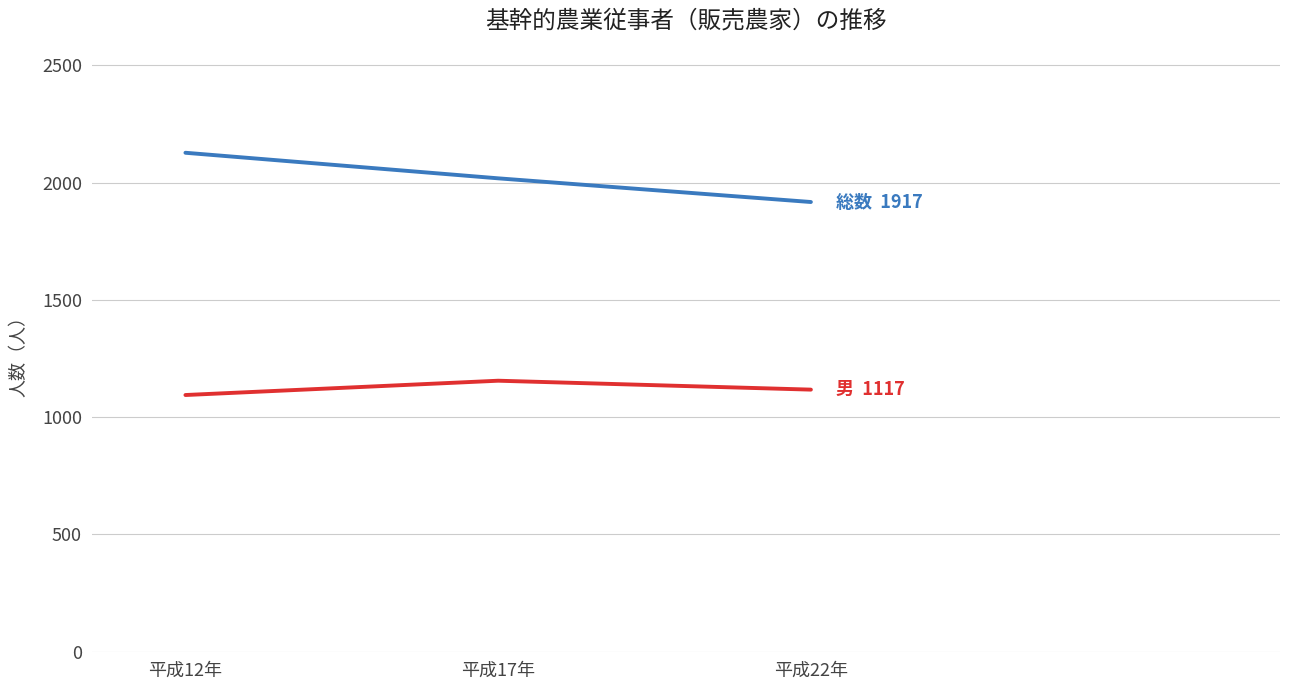

What is the total value across all series at 平成12年?

3221